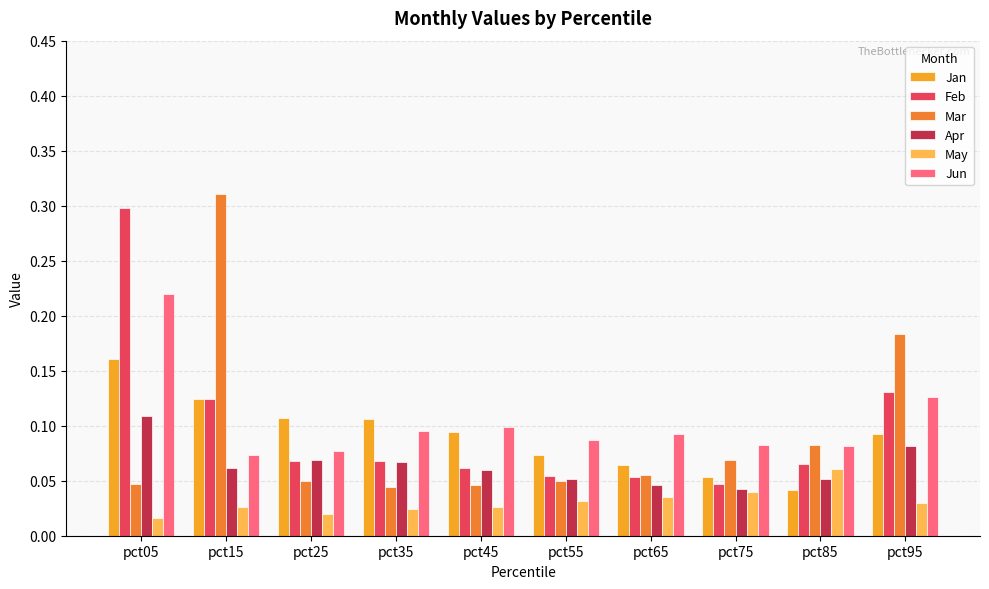

At pct05, list the series in order from smallest to largest.

May, Mar, Apr, Jan, Jun, Feb